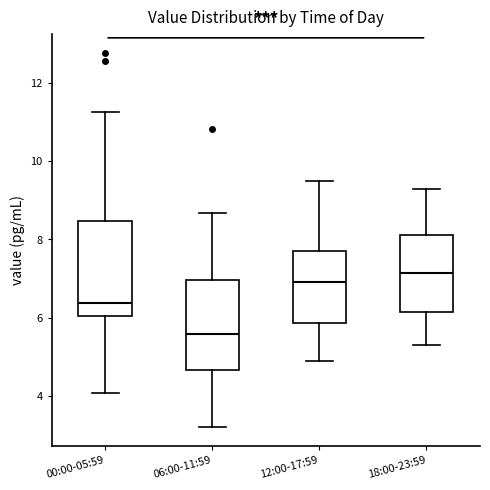

Reading left to right, read every box against the y-axis: the position of its median line, the range the box covers, and the ends of its whiskers. The values are not printed on the chart, so give them approximately, as read against the axis.

00:00-05:59: median 6.4, box 6.0 to 8.4, whiskers 4.0 to 11.2
06:00-11:59: median 5.6, box 4.6 to 7.0, whiskers 3.2 to 8.6
12:00-17:59: median 7.0, box 5.8 to 7.8, whiskers 5.0 to 9.6
18:00-23:59: median 7.2, box 6.2 to 8.2, whiskers 5.4 to 9.4